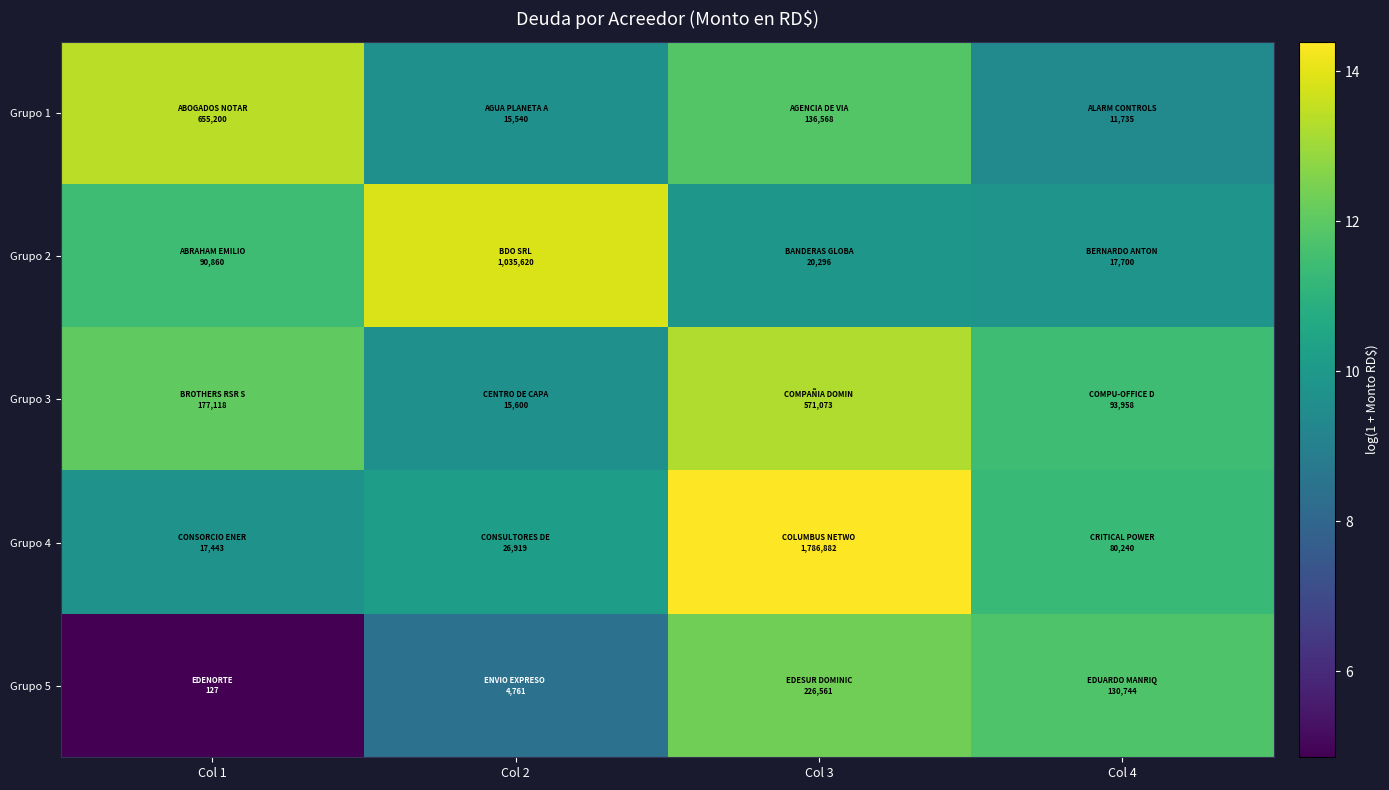

Reading right to left, list all the values displayed in this chart.

Grupo 1: Col 4=9.4	Col 3=11.8	Col 2=9.7	Col 1=13.4
Grupo 2: Col 4=9.8	Col 3=9.9	Col 2=13.9	Col 1=11.4
Grupo 3: Col 4=11.5	Col 3=13.3	Col 2=9.7	Col 1=12.1
Grupo 4: Col 4=11.3	Col 3=14.4	Col 2=10.2	Col 1=9.8
Grupo 5: Col 4=11.8	Col 3=12.3	Col 2=8.5	Col 1=4.9